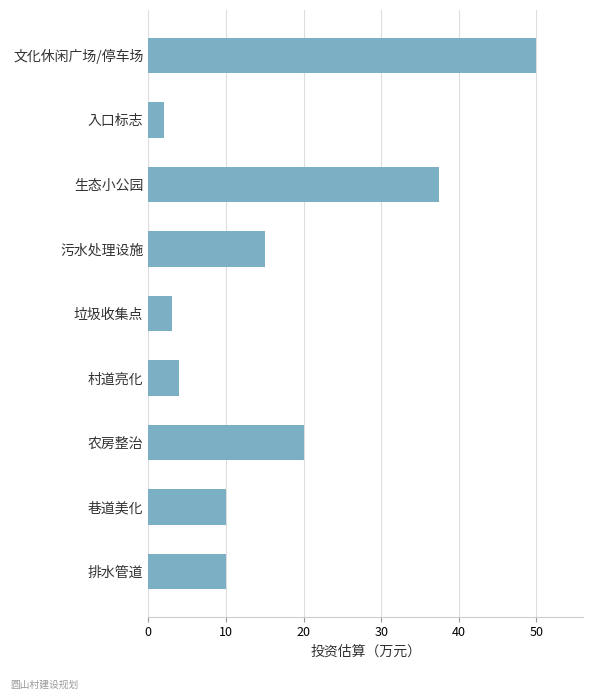

Where is the data nearest to the value 26?

农房整治